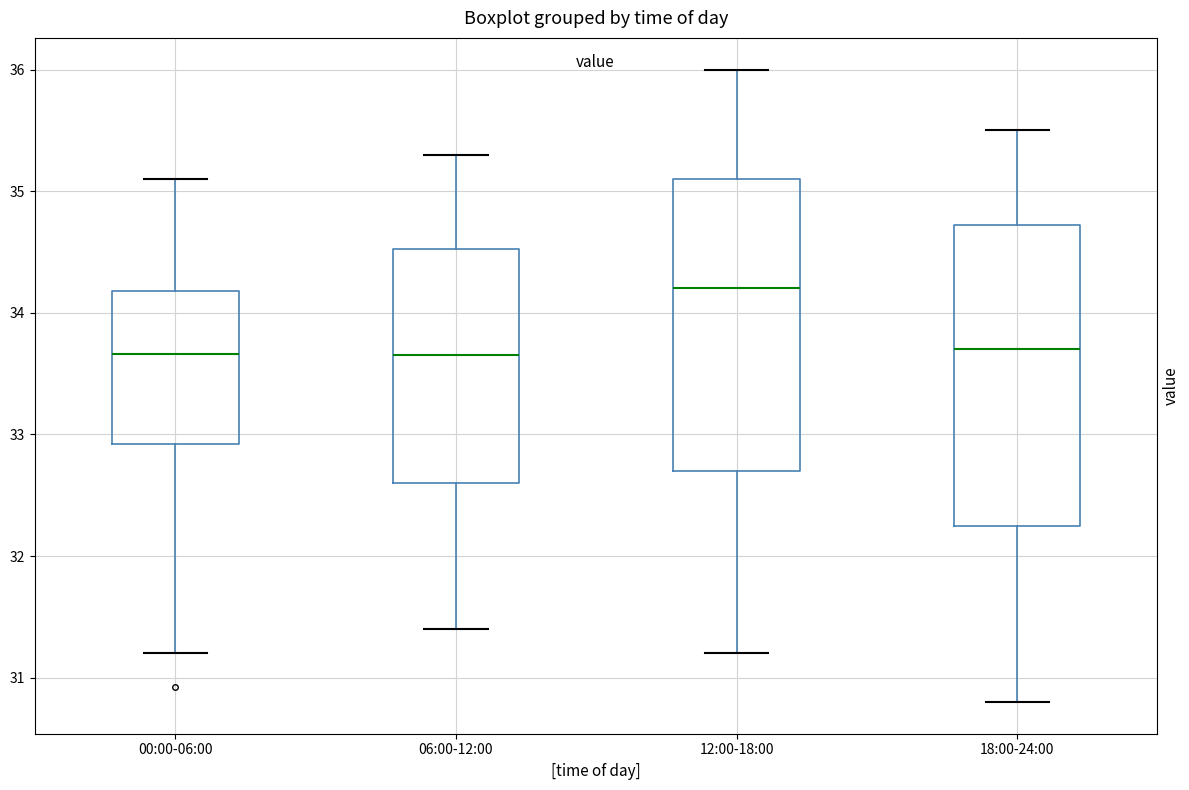

Reading left to right, read every box against the y-axis: the position of its median line, the range the box covers, and the ends of its whiskers. The values are not printed on the chart, so give them approximately, as read against the axis.

00:00-06:00: median 33.7, box 32.9 to 34.2, whiskers 31.2 to 35.1
06:00-12:00: median 33.7, box 32.6 to 34.5, whiskers 31.4 to 35.3
12:00-18:00: median 34.2, box 32.7 to 35.1, whiskers 31.2 to 36.0
18:00-24:00: median 33.7, box 32.3 to 34.7, whiskers 30.8 to 35.5